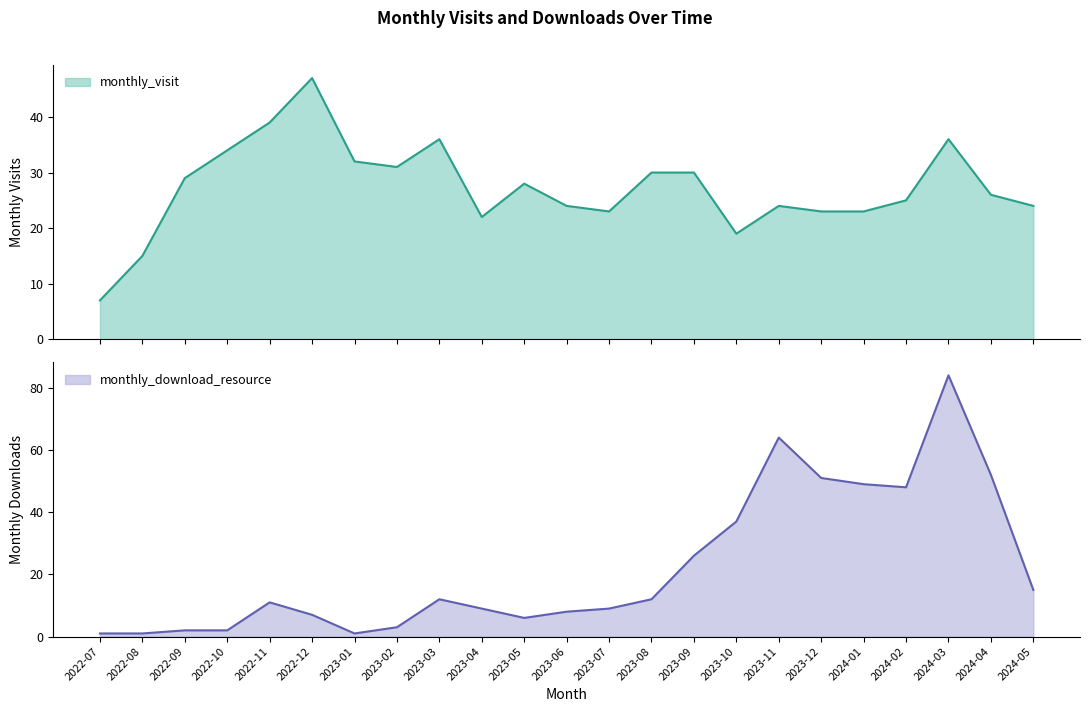

At which label is monthly_download_resource closest to 42?

2023-10